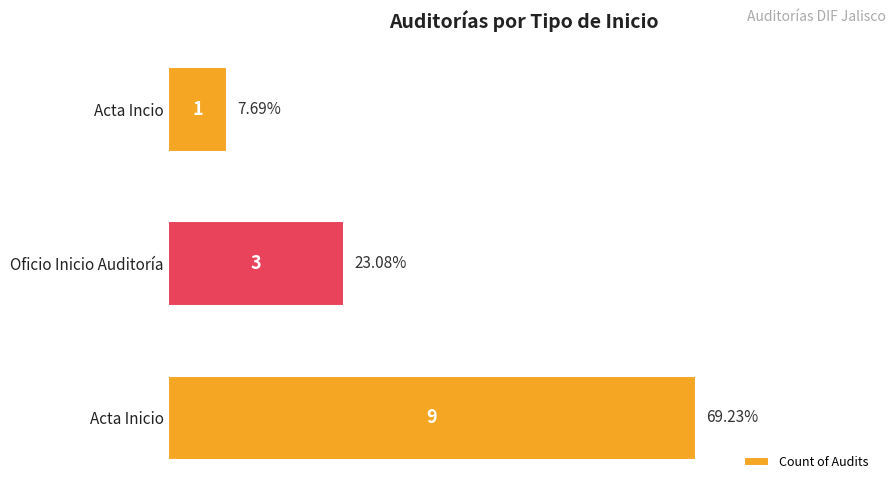

What is the average value?

4